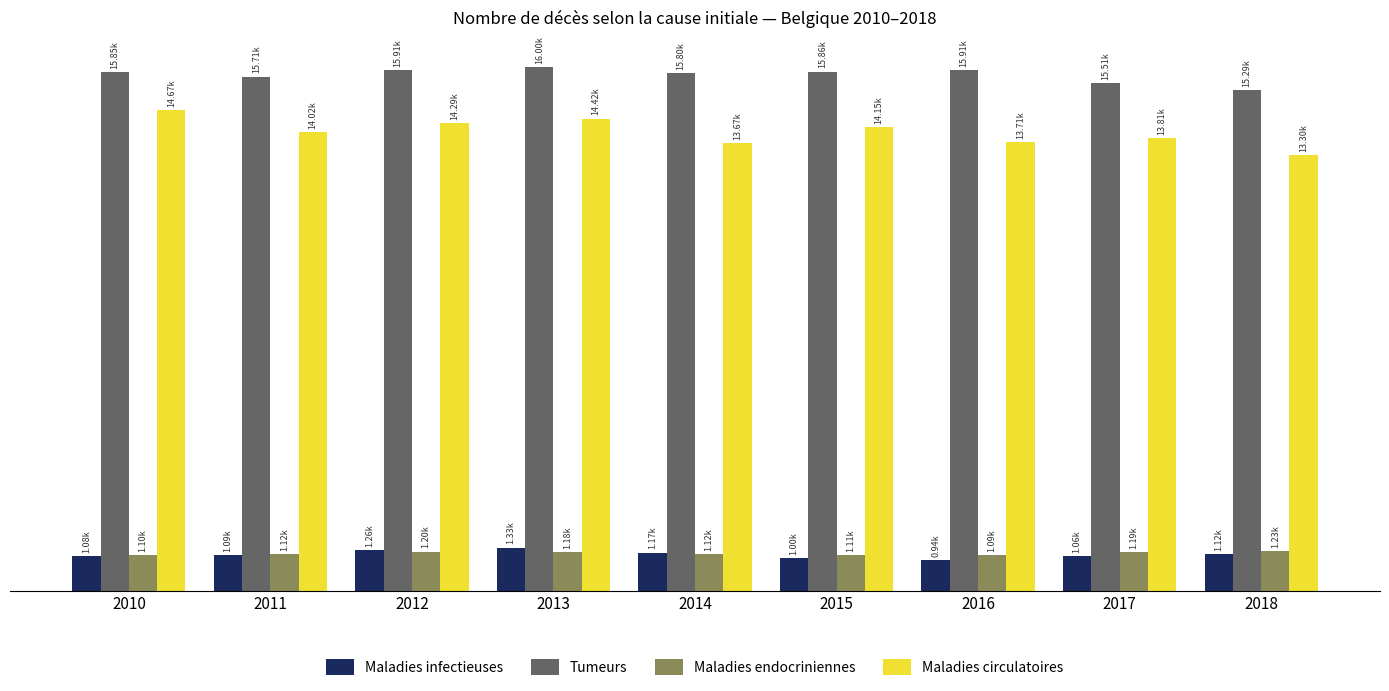

What are all the series names shown in the legend?

Maladies infectieuses, Tumeurs, Maladies endocriniennes, Maladies circulatoires